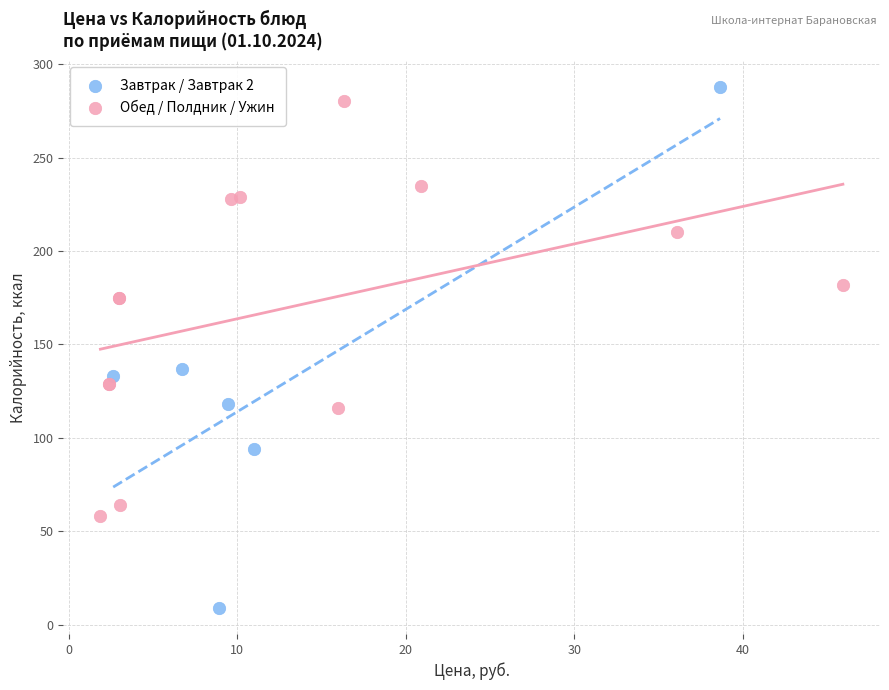

What are all the series names shown in the legend?

Завтрак / Завтрак 2, Обед / Полдник / Ужин